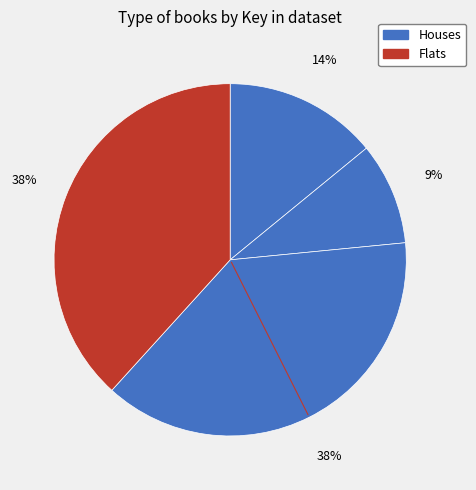

Count the number of slices in the pie.

4